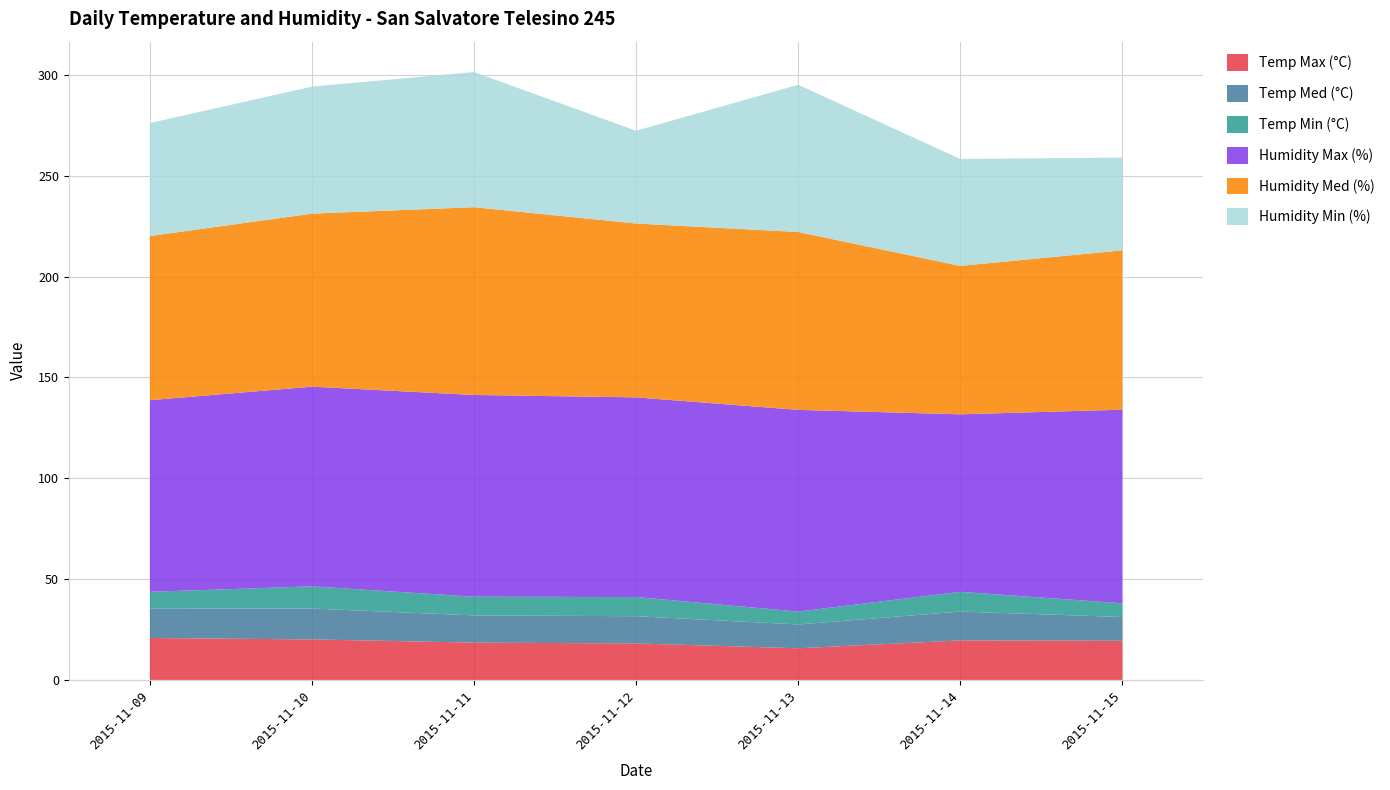

Reading left to right, list all the values displayed in this chart.

Temp Max (°C): 2015-11-09=20.8	2015-11-10=20.1	2015-11-11=18.5	2015-11-12=18.1	2015-11-13=15.7	2015-11-14=19.6	2015-11-15=19.4
Temp Med (°C): 2015-11-09=14.5	2015-11-10=15.3	2015-11-11=13.5	2015-11-12=13.5	2015-11-13=11.8	2015-11-14=14.3	2015-11-15=11.8
Temp Min (°C): 2015-11-09=8.4	2015-11-10=11.0	2015-11-11=9.3	2015-11-12=9.5	2015-11-13=6.4	2015-11-14=9.8	2015-11-15=6.8
Humidity Max (%): 2015-11-09=95.0	2015-11-10=99.0	2015-11-11=100.0	2015-11-12=99.0	2015-11-13=100.0	2015-11-14=88.0	2015-11-15=96.0
Humidity Med (%): 2015-11-09=81.4	2015-11-10=85.8	2015-11-11=93.1	2015-11-12=86.2	2015-11-13=88.2	2015-11-14=73.6	2015-11-15=79.0
Humidity Min (%): 2015-11-09=56.0	2015-11-10=63.0	2015-11-11=67.0	2015-11-12=46.0	2015-11-13=73.0	2015-11-14=53.0	2015-11-15=46.0